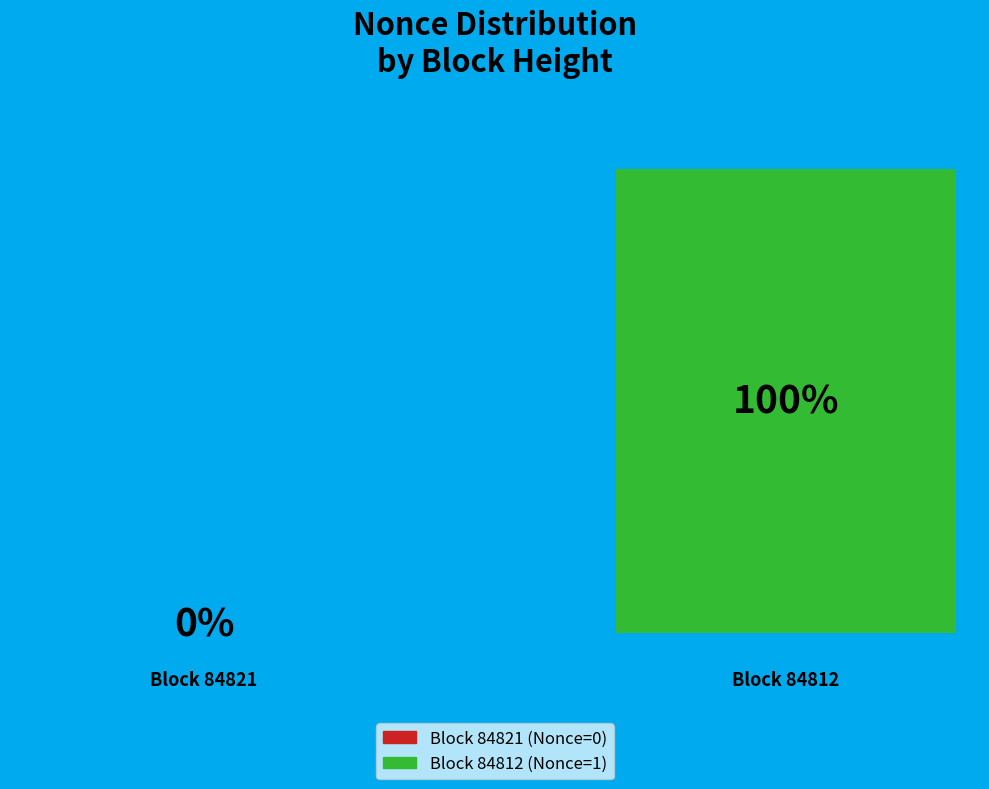

Which category accounts for the majority?

84812